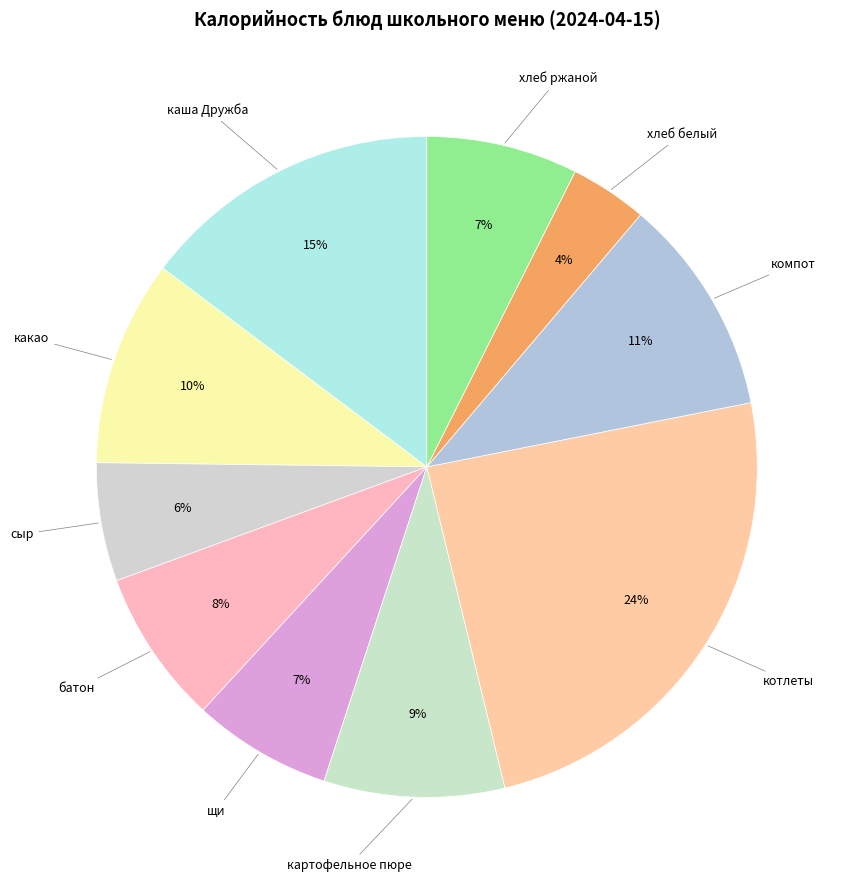

True or false: щи accounts for 7% of the total.

True